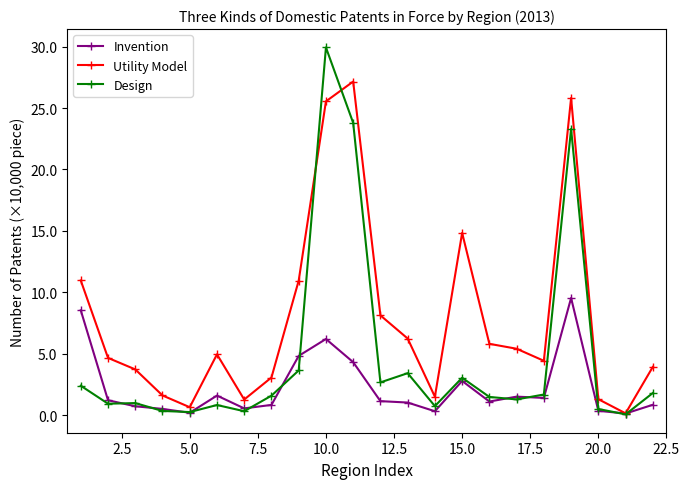

Which series has the largest total across all categories?

Utility Model